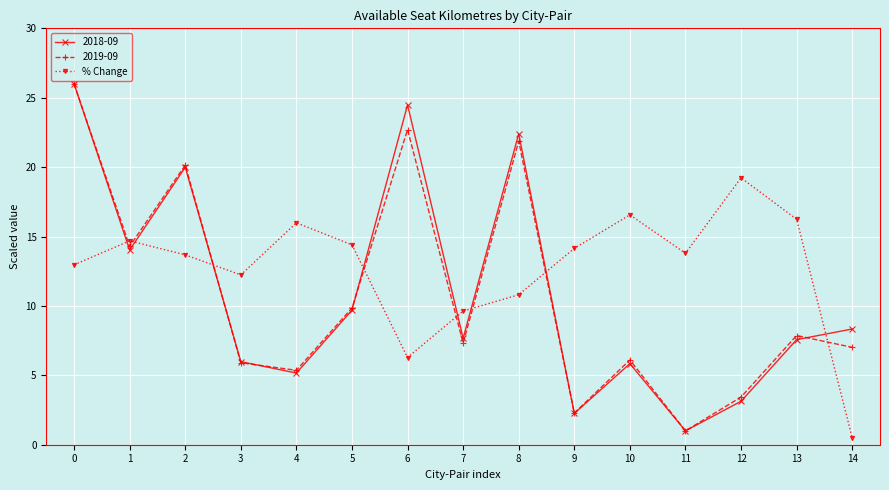

Is it true that 2018-09 equals 28.2 at 2?

False